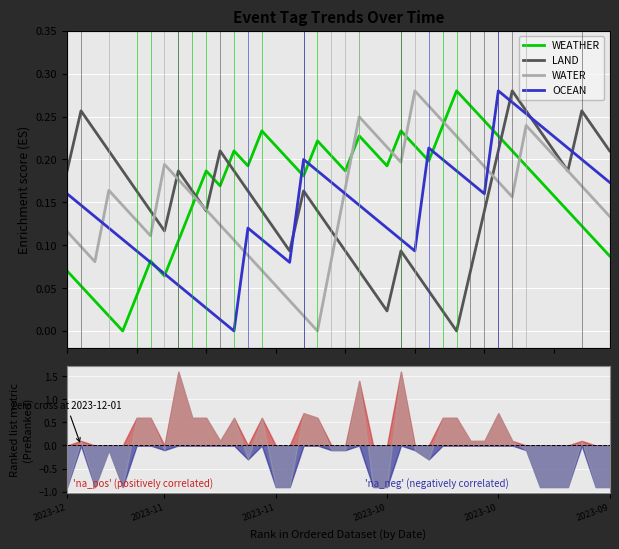

What is the greatest value displayed?

0.3